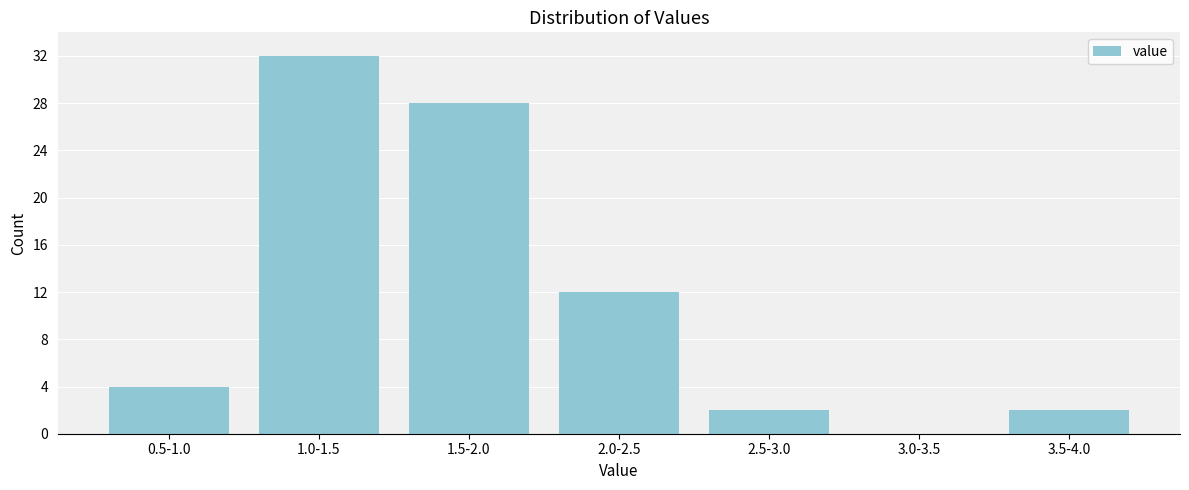

Reading left to right, transcribe all the data shown in this chart.

0.5-1.0=4	1.0-1.5=32	1.5-2.0=28	2.0-2.5=12	2.5-3.0=2	3.0-3.5=0	3.5-4.0=2